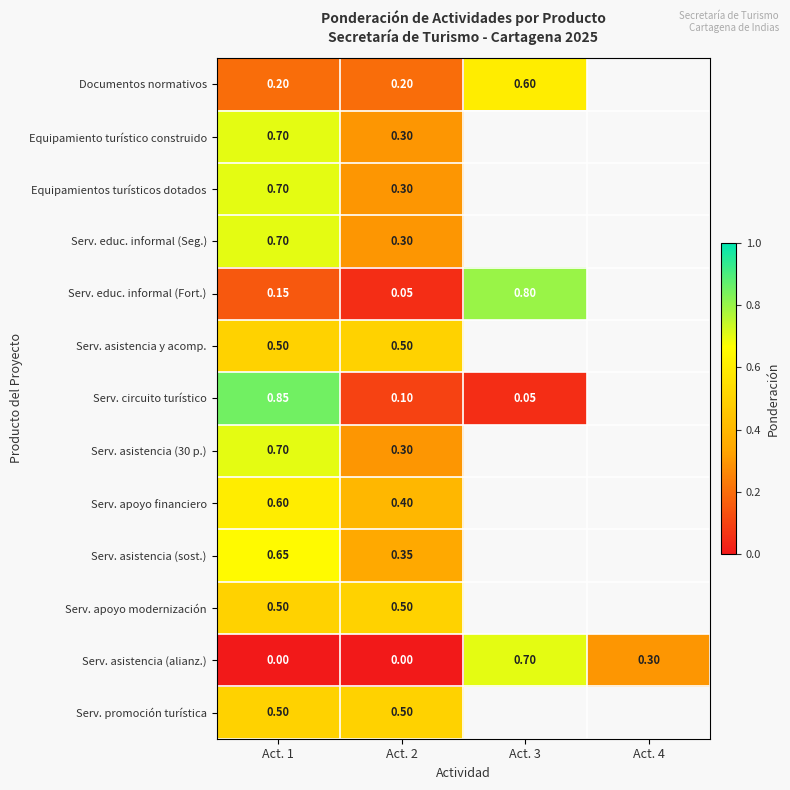

Is the value of Serv. circuito turístico at Act. 1 greater than the value of Serv. educ. informal (Fort.) at Act. 1?

Yes